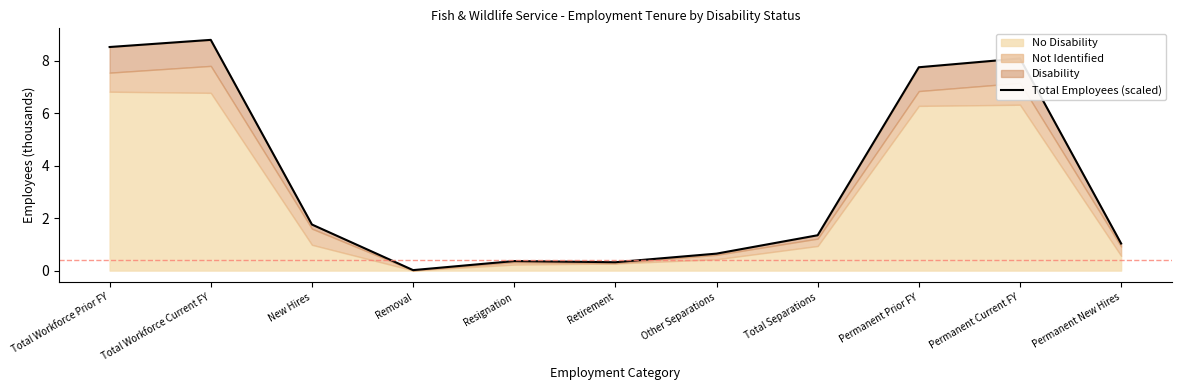

List the labels in order of value, largest first.

Total Workforce Current FY, Total Workforce Prior FY, Permanent Current FY, Permanent Prior FY, New Hires, Total Separations, Permanent New Hires, Other Separations, Resignation, Retirement, Removal